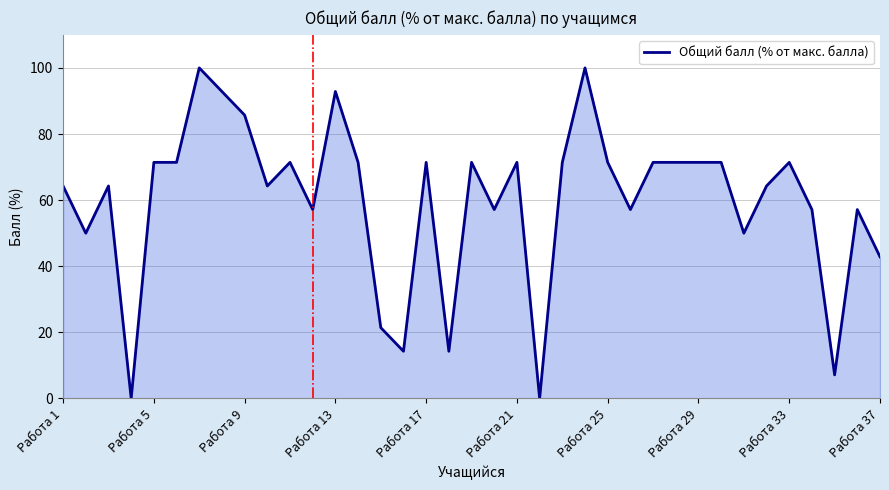

What is the difference between the maximum and minimum values?

100.0